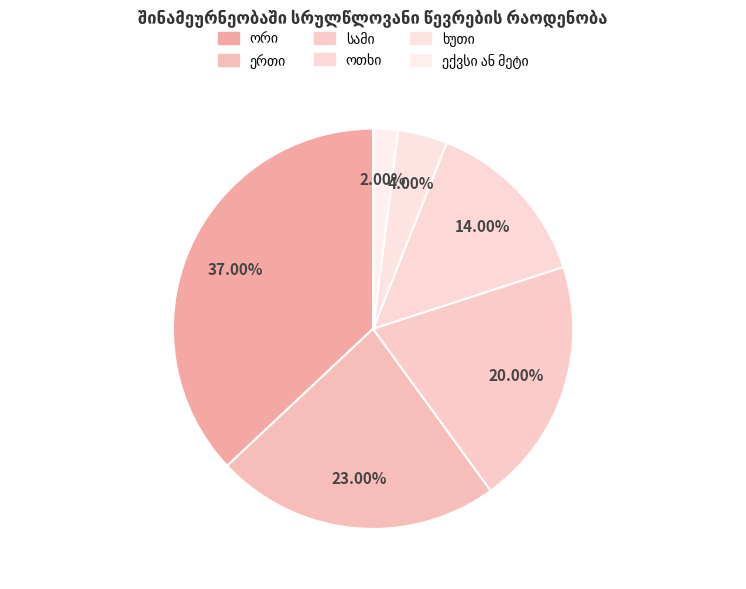

Which category has the smallest portion of the pie?

ექვსი ან მეტი